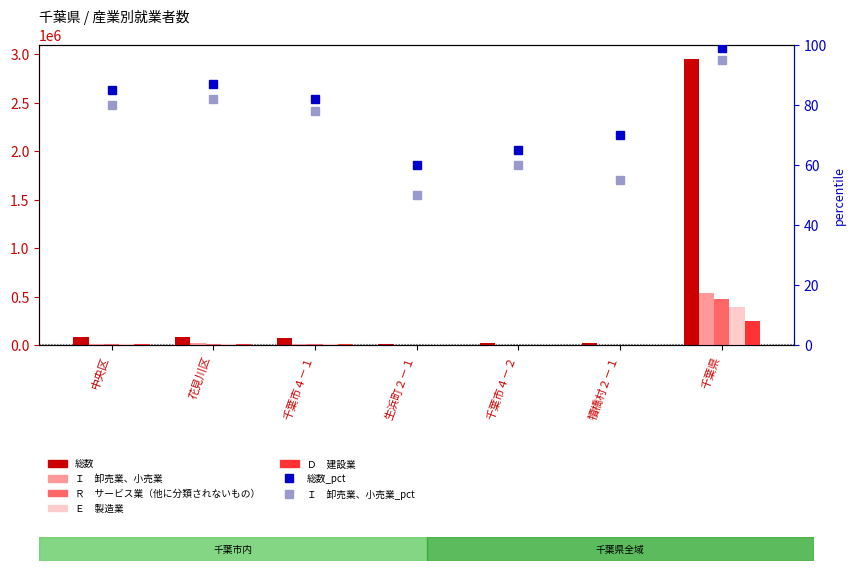

Between 生浜町２－１ and 千葉市４－２, which series saw the biggest shift?

総数